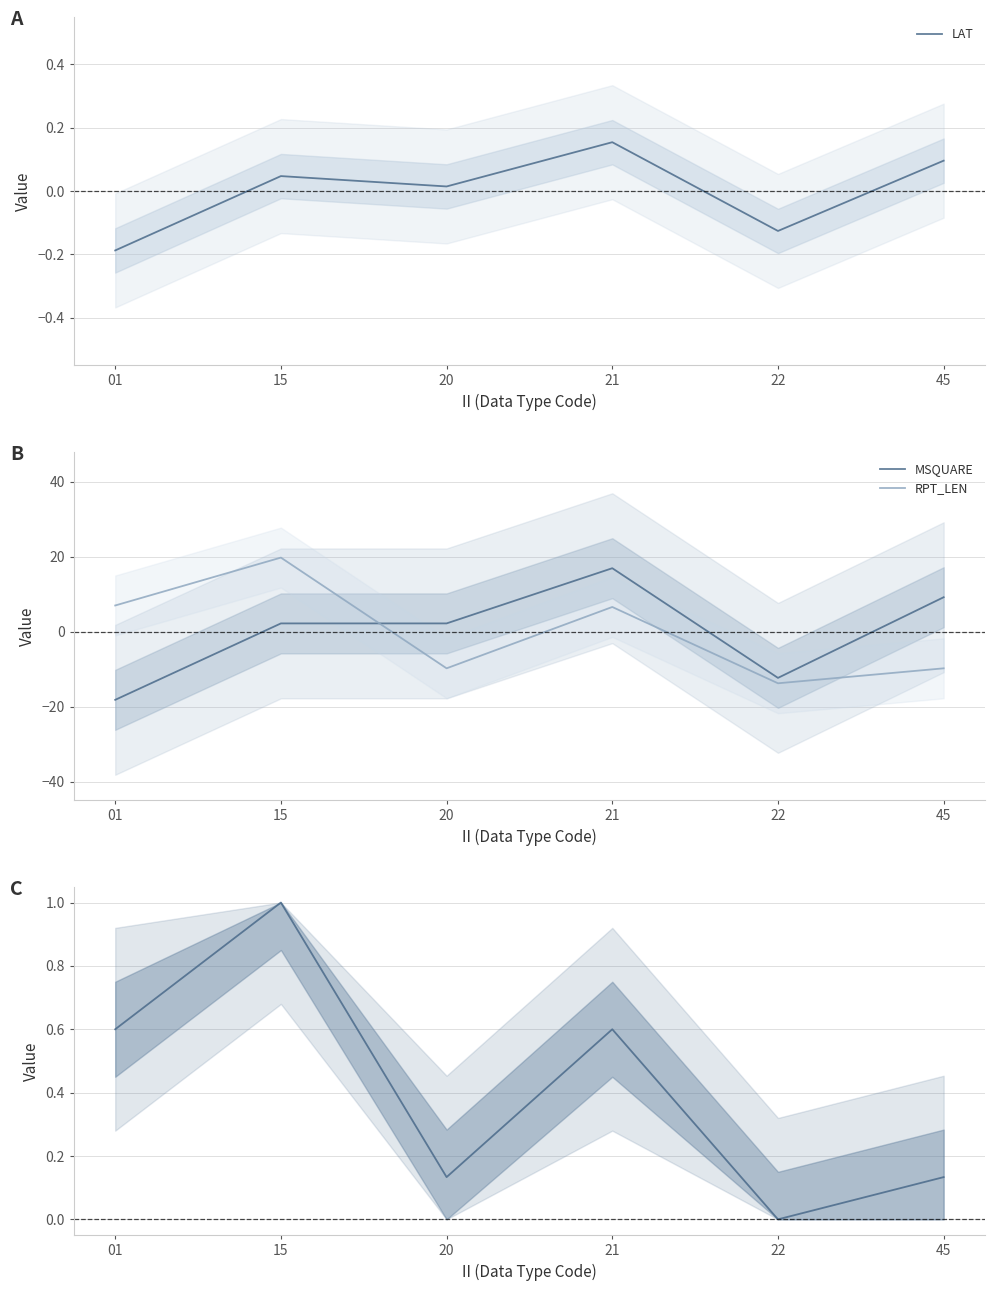

The MSQUARE series shows 2.2 at 15. True or false?

True